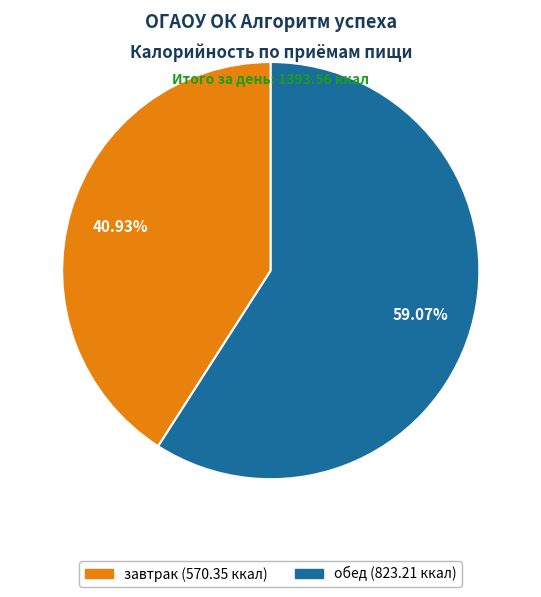

Is it true that обед is 59% of the pie?

True